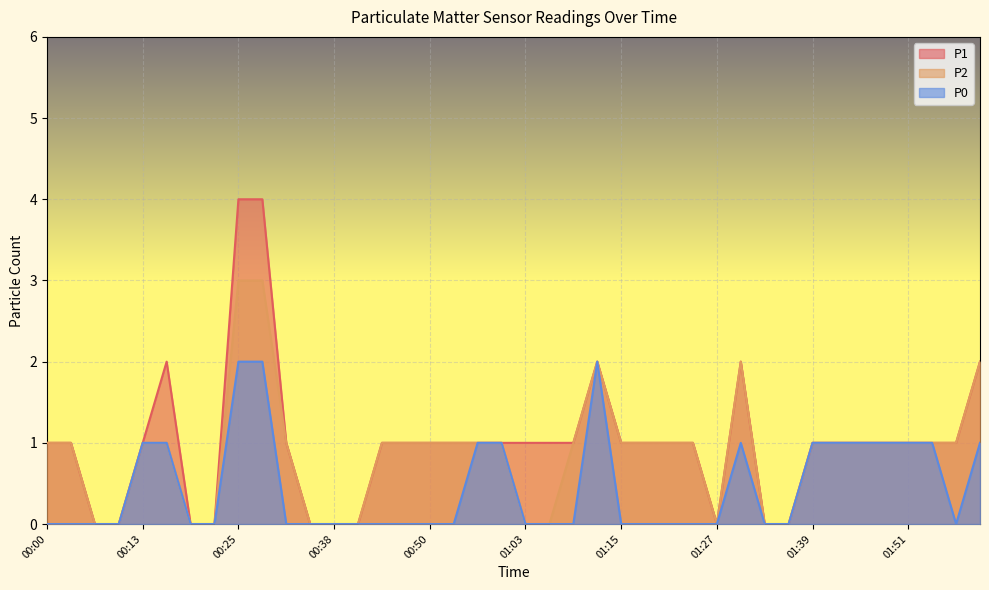

Rank the categories by P1 value from highest to lowest.

00:25, 00:28, 00:16, 01:12, 01:30, 02:00, 00:00, 00:03, 00:13, 00:31, 00:44, 00:48, 00:50, 00:53, 00:57, 01:00, 01:03, 01:06, 01:09, 01:15, 01:18, 01:21, 01:24, 01:39, 01:42, 01:45, 01:48, 01:51, 01:54, 01:57, 00:06, 00:09, 00:19, 00:22, 00:34, 00:38, 00:41, 01:27, 01:33, 01:36